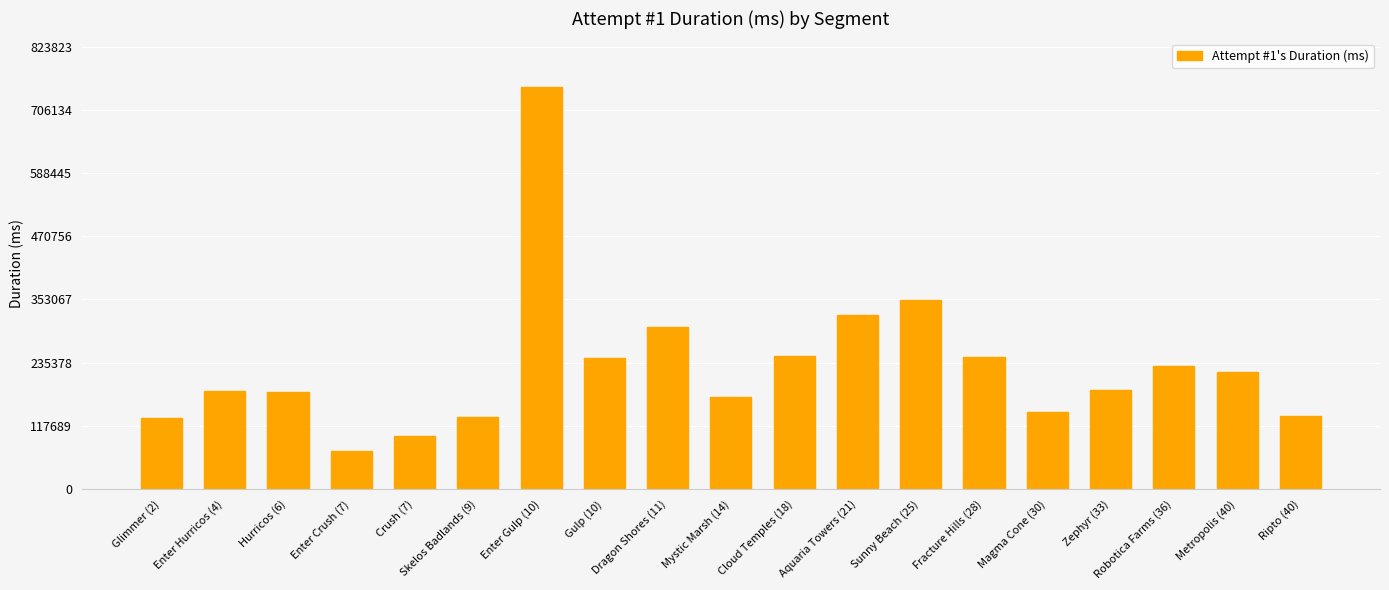

What is the value of the 12th bar from the left?

323570